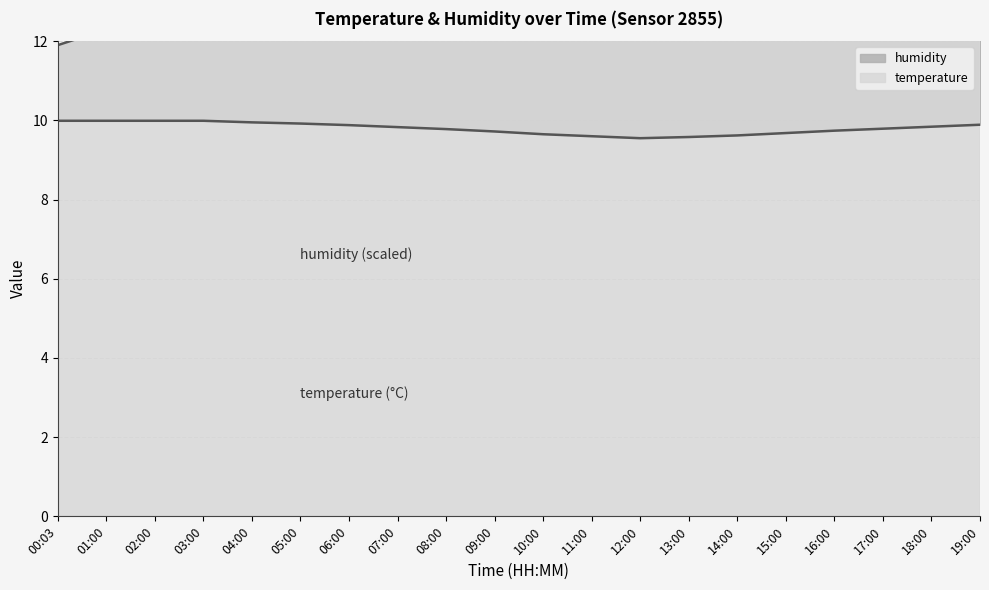

At 10:00, list the series in order from largest to smallest.

temperature, humidity